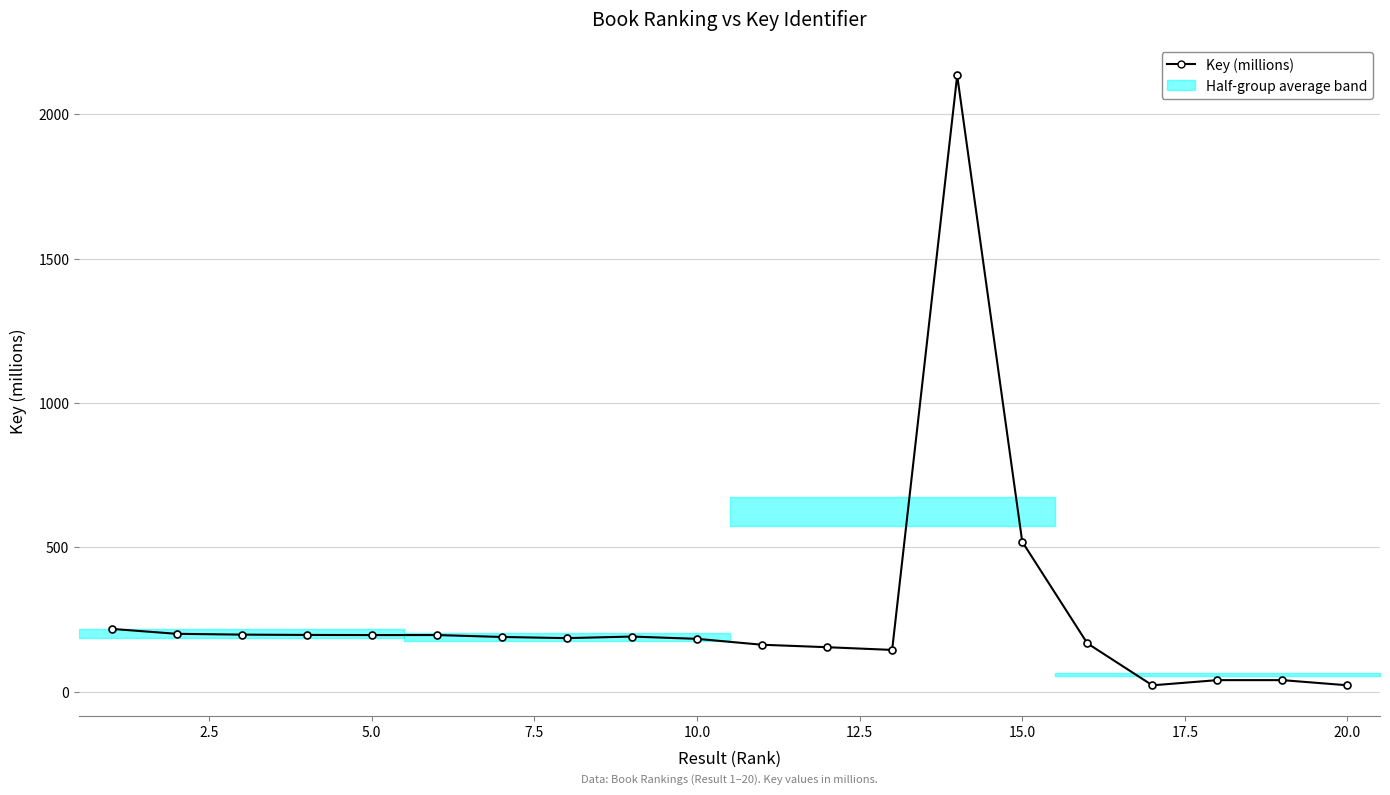

What is the maximum value shown in the chart?

2134.9